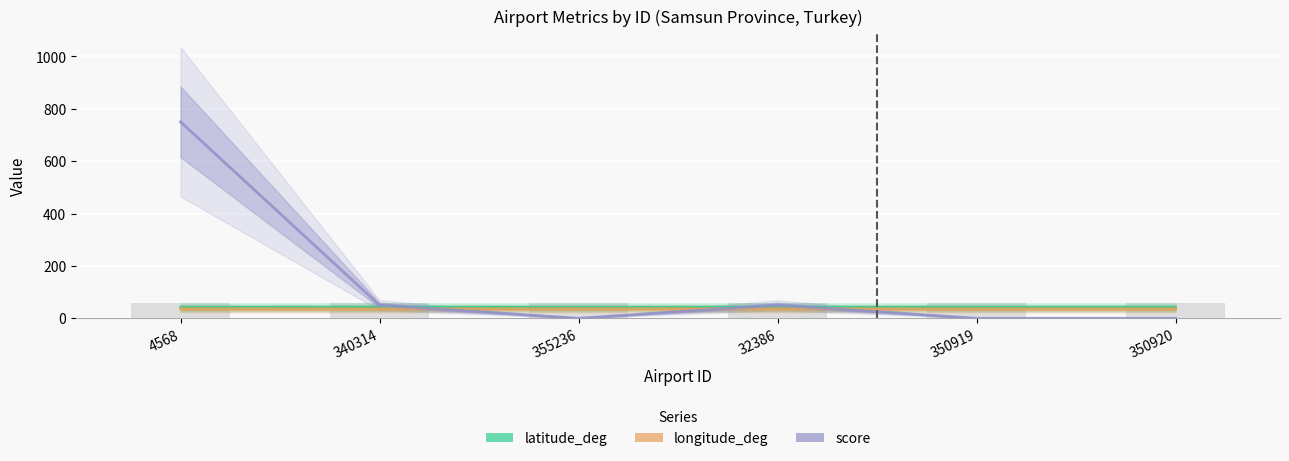

At which category is the sum across all series the highest?

4568